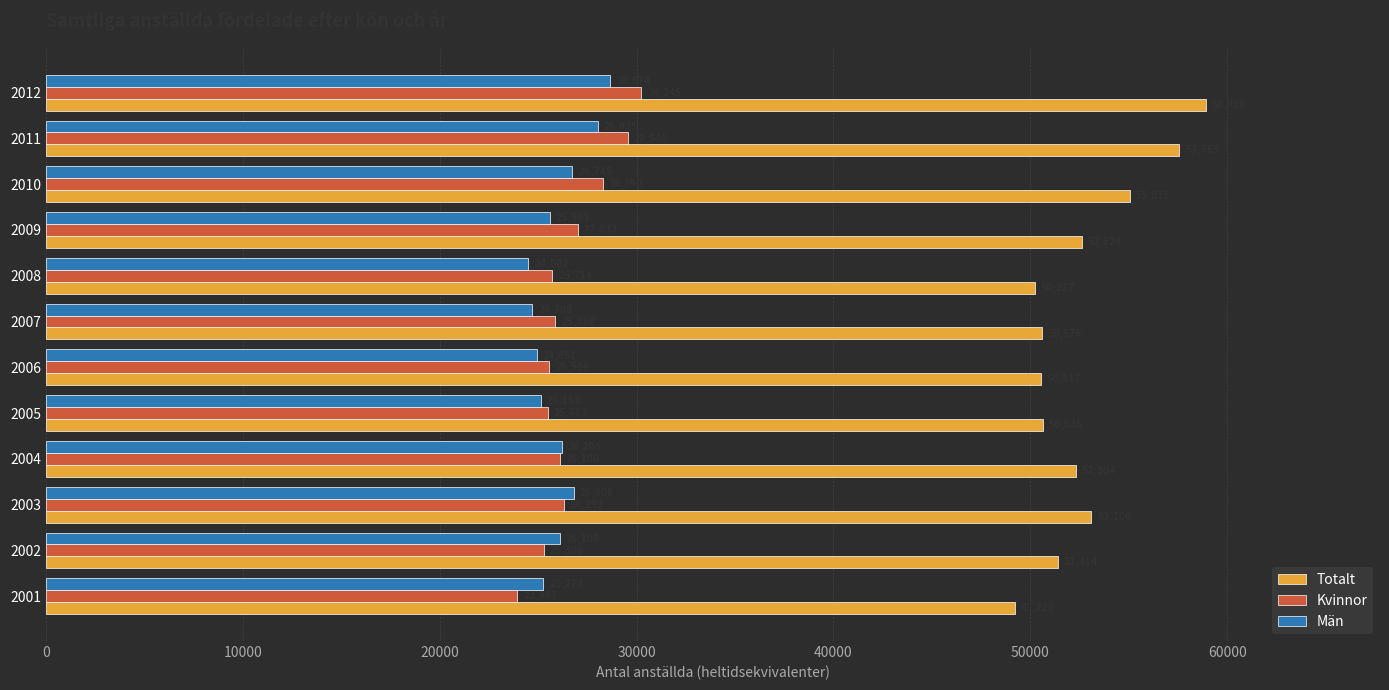

At which label is Män closest to 26587?

2010